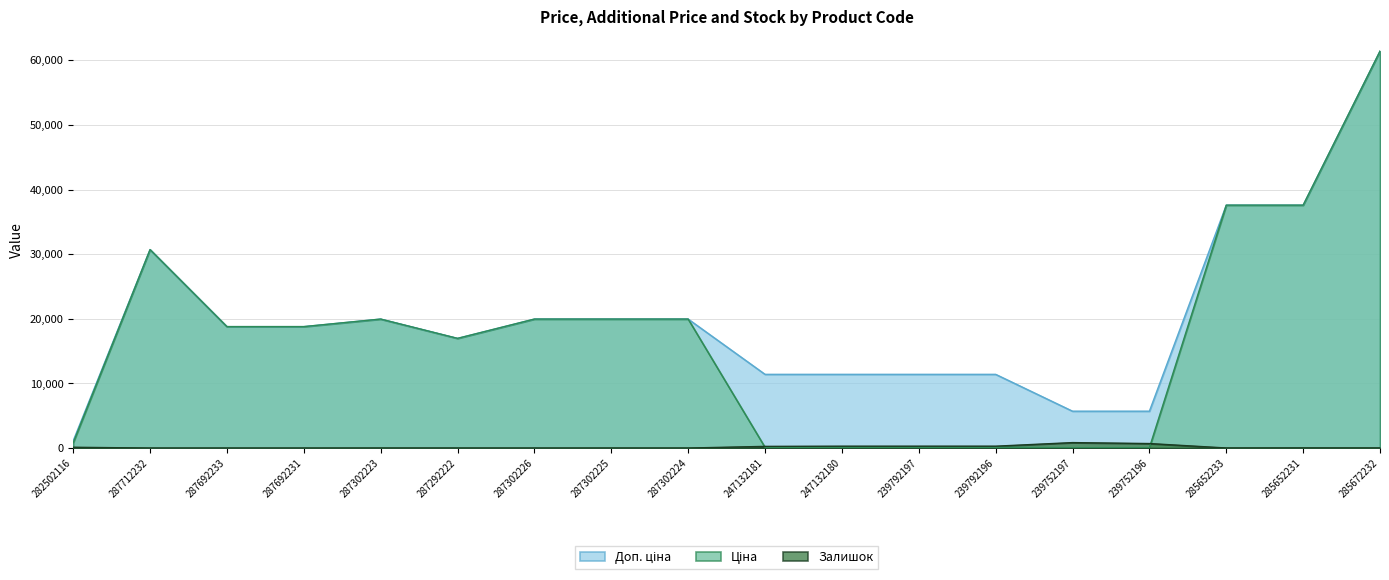

At which label does Ціна reach its peak?

285672232